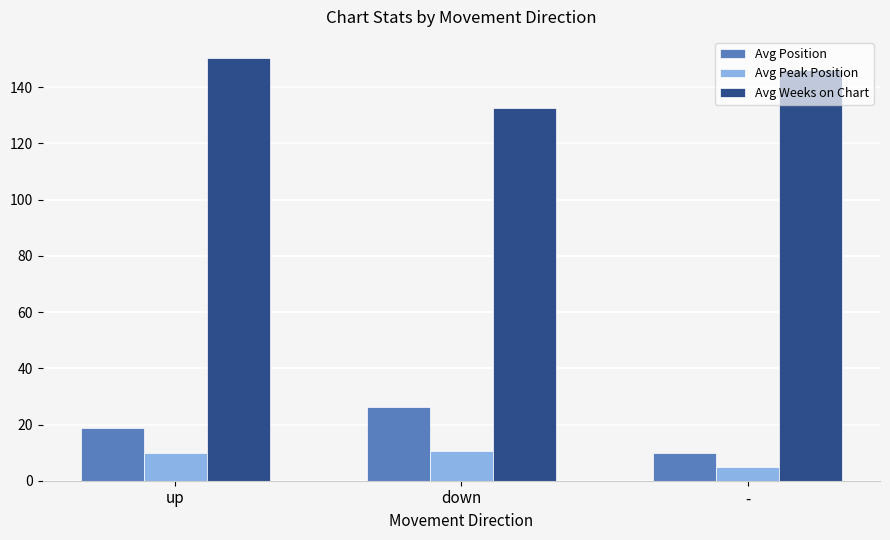

Is it true that Avg Weeks on Chart equals 132.6 at down?

True